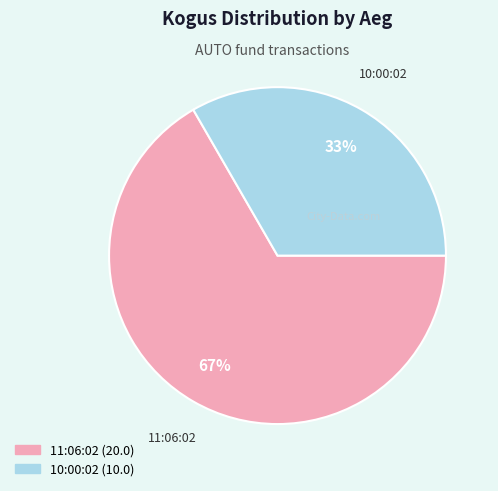

To the nearest percent, what is the average slice percentage?

50%